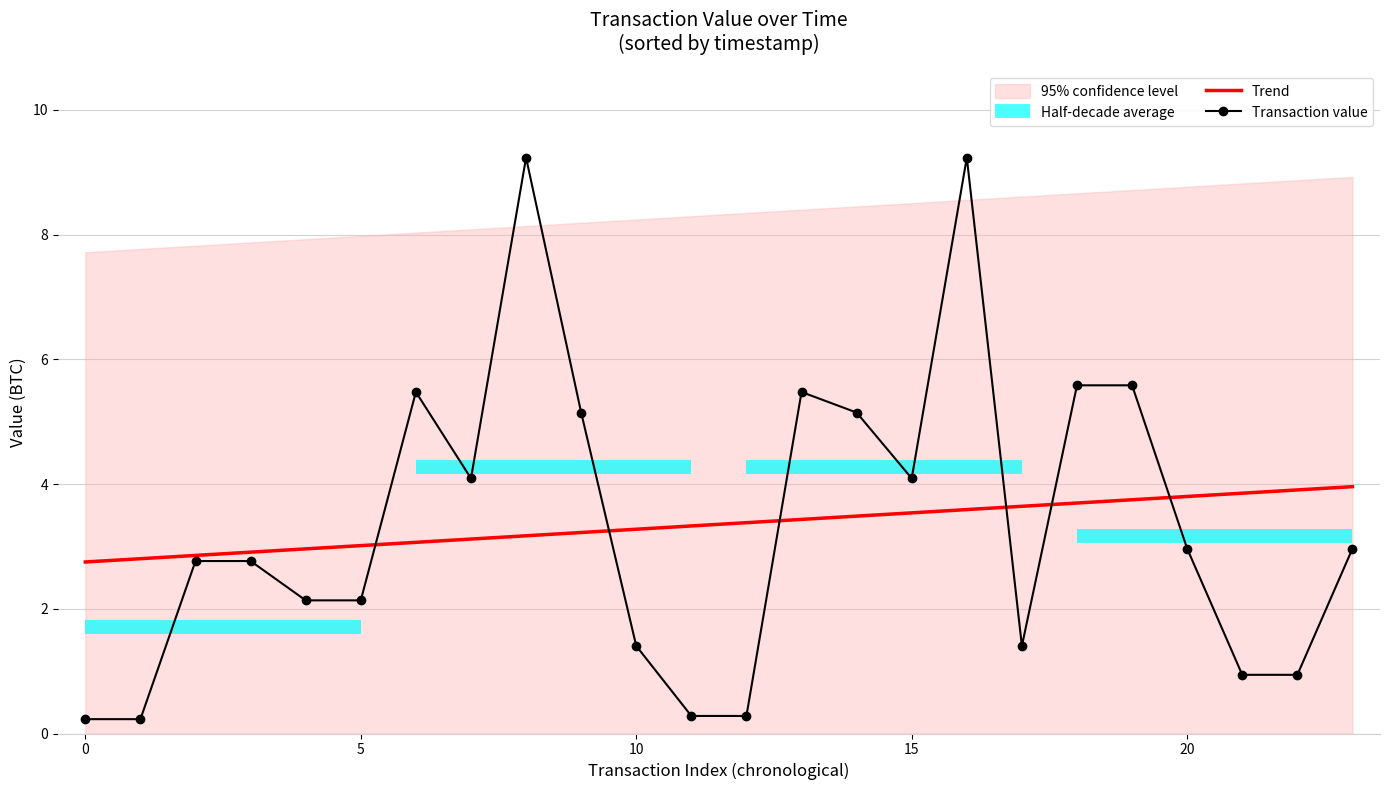

What is the difference between the highest and lowest values at 9?

1.9